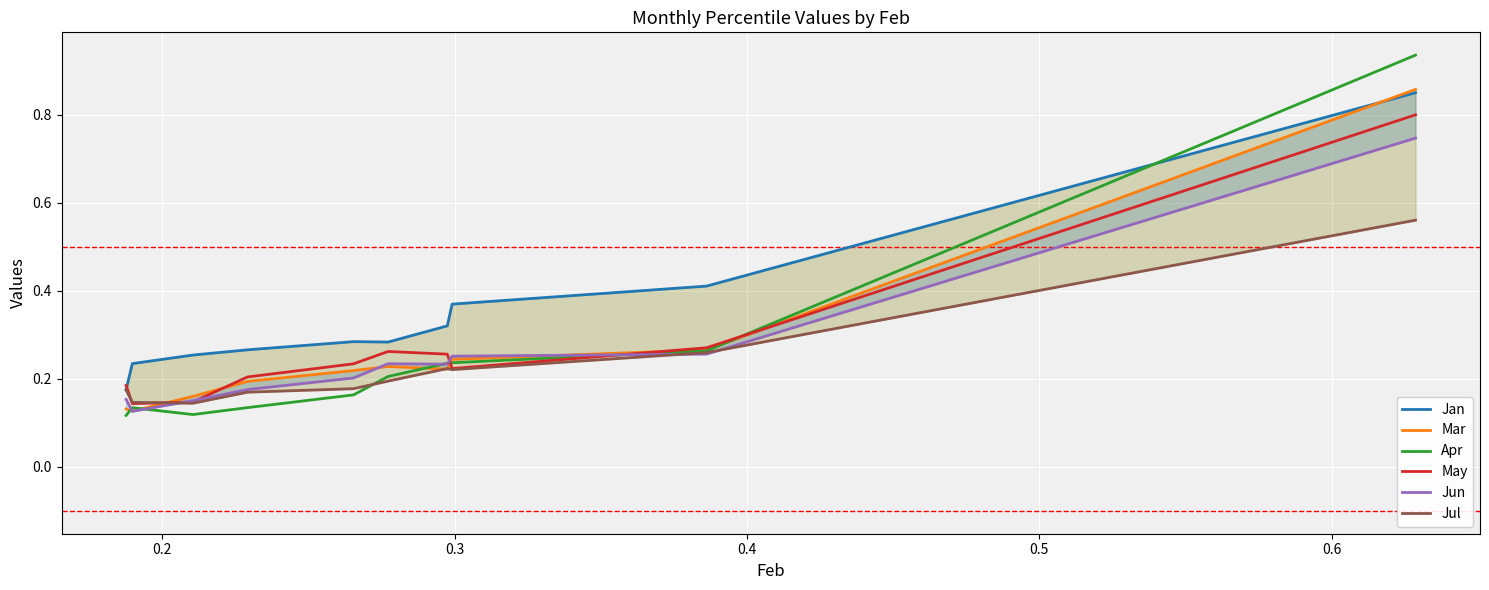

Which series ends up on top after the final intersection of Jun and May?

May